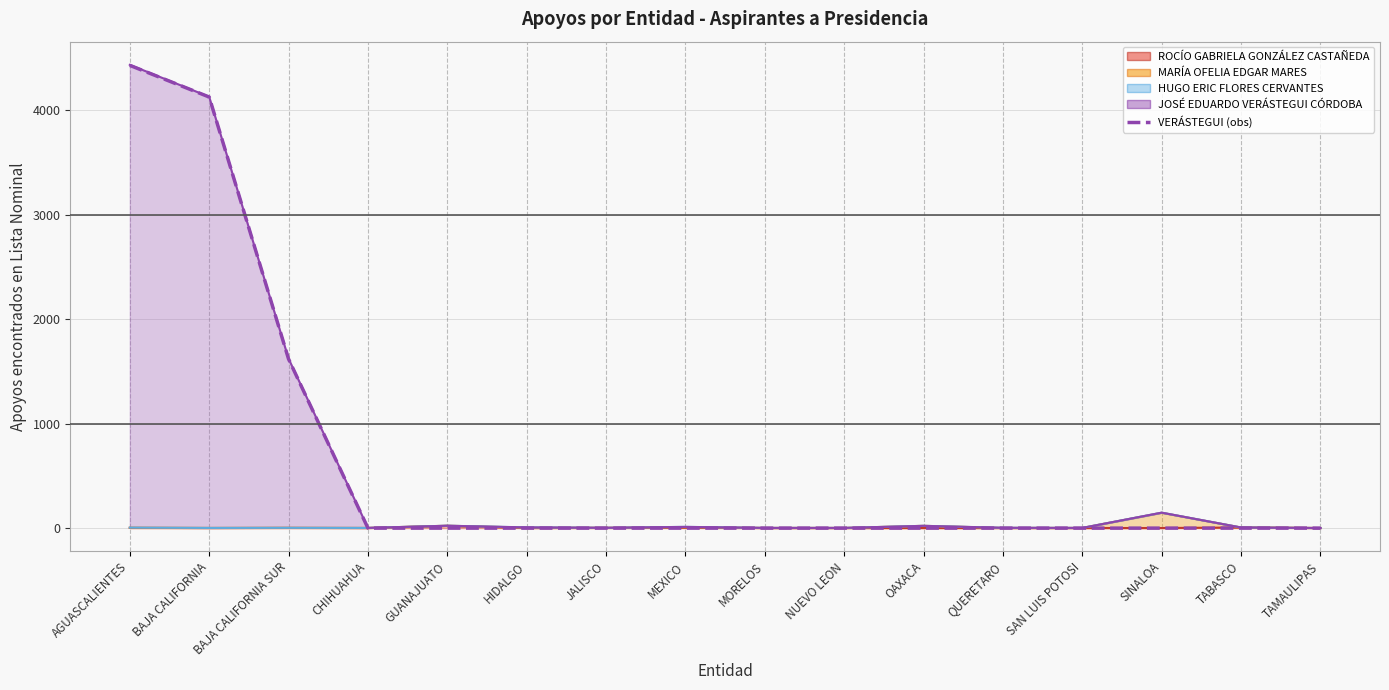

What is the label of the 6th point from the left?

HIDALGO